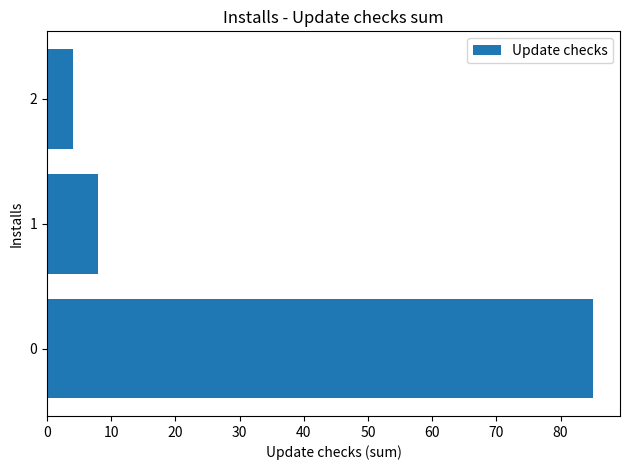

Reading bottom to top, transcribe all the data shown in this chart.

0=85	1=8	2=4